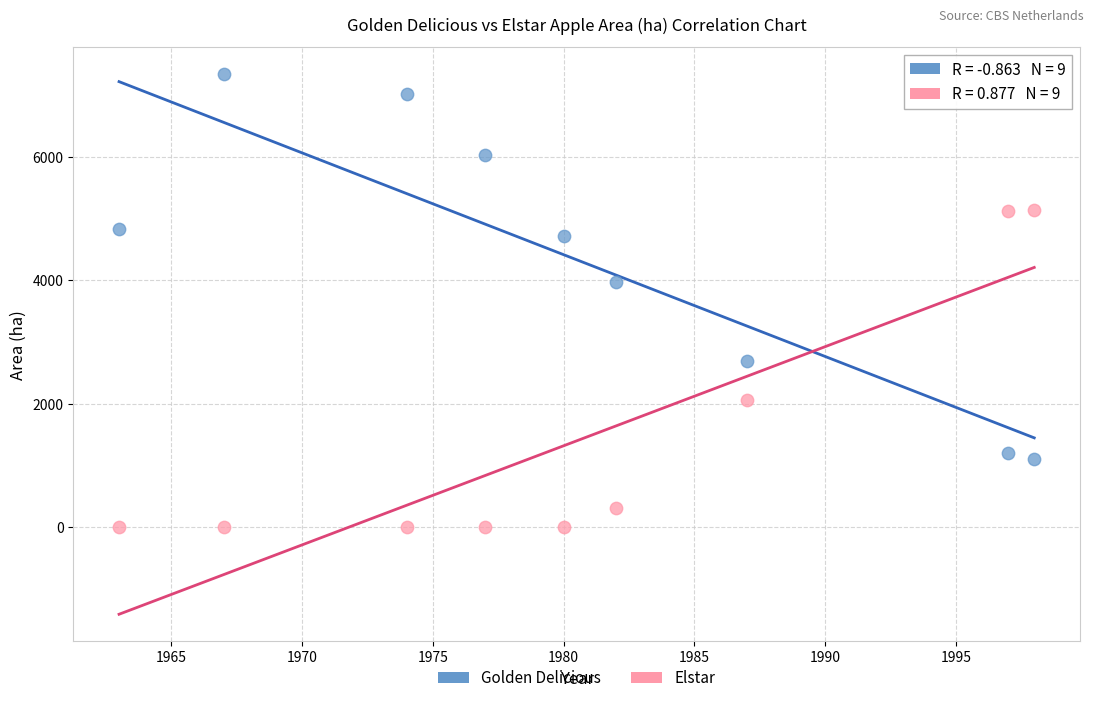

Across all data points, what is the range of Y values (max minus min)?

7347.6